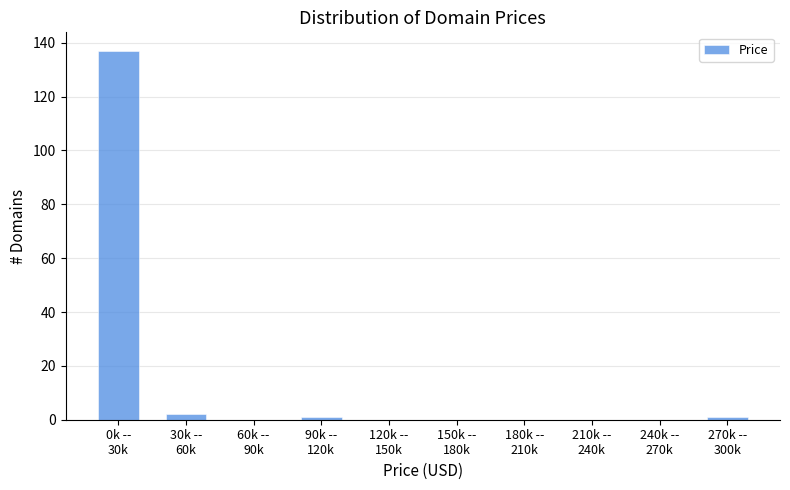

What is the sum of all values?

141